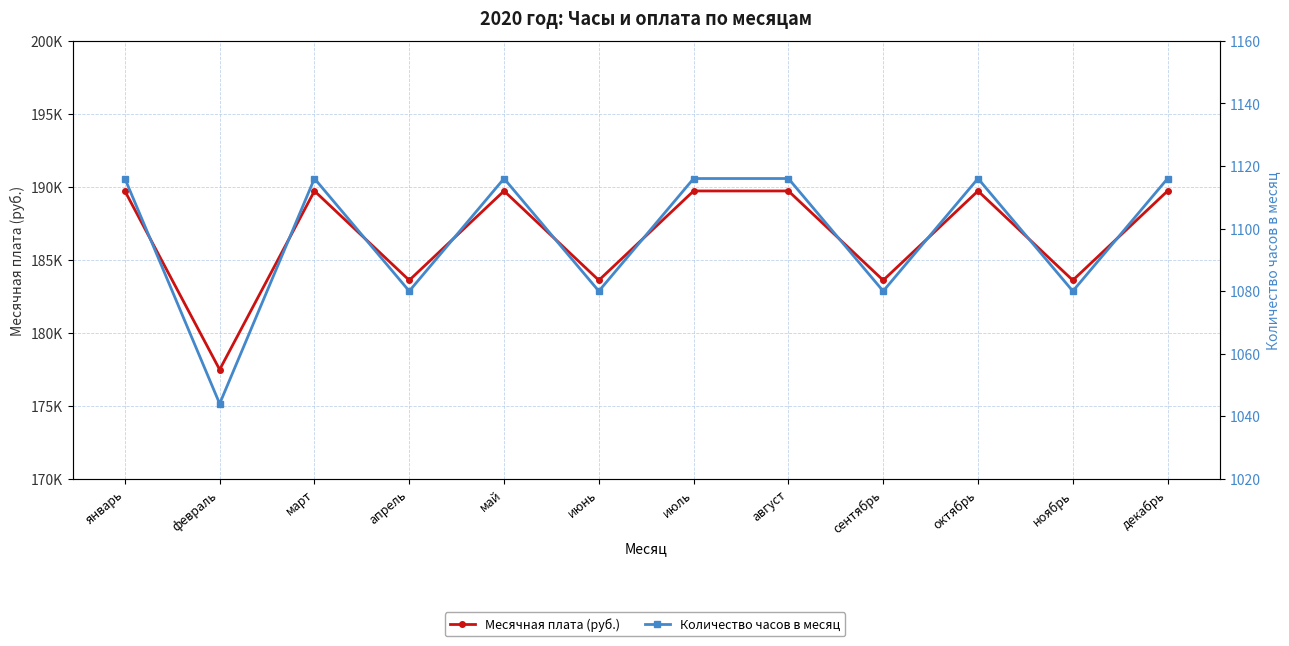

True or false: Месячная плата (руб.) and Количество часов в месяц cross at least once.

False